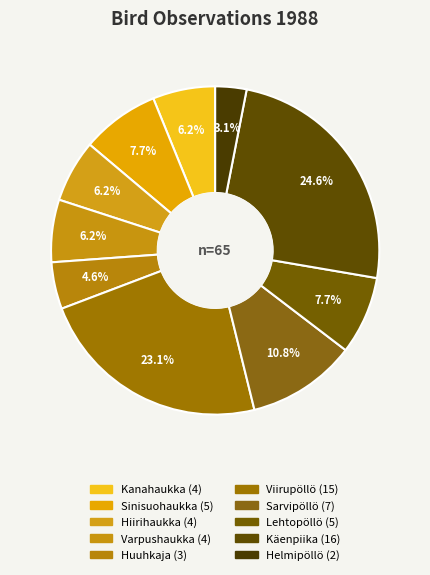

True or false: Huuhkaja accounts for 1% of the total.

False